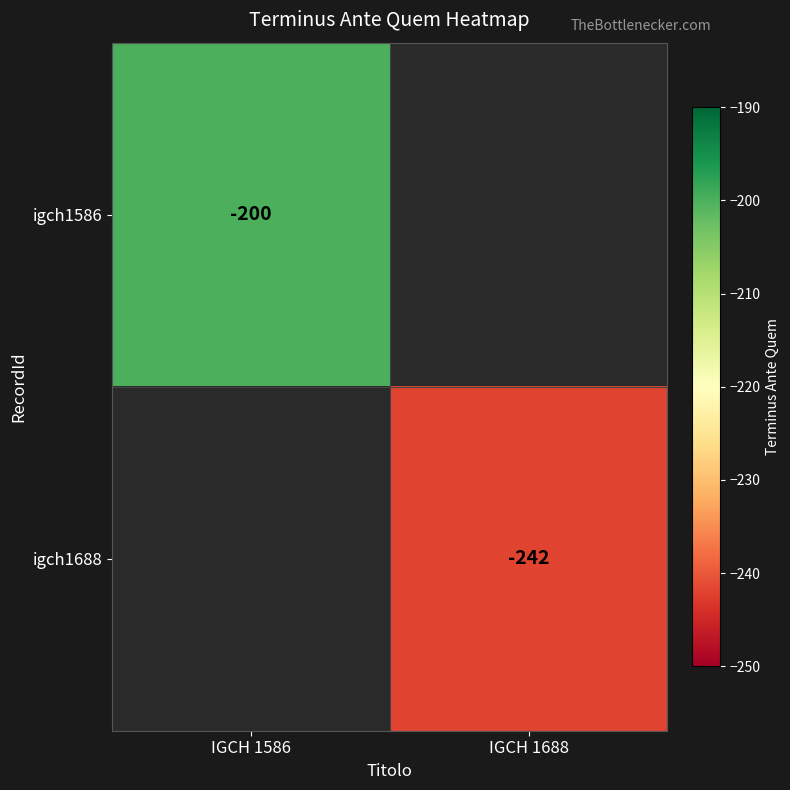

How many distinct data groups are displayed?

2